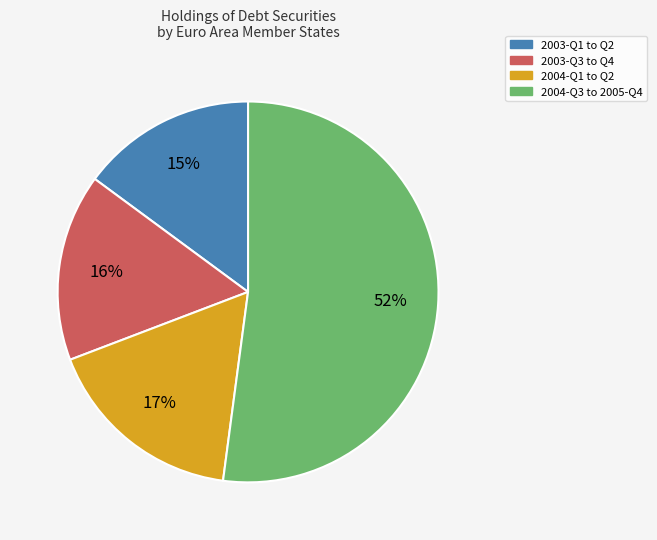

To the nearest percent, what is the average slice percentage?

25%